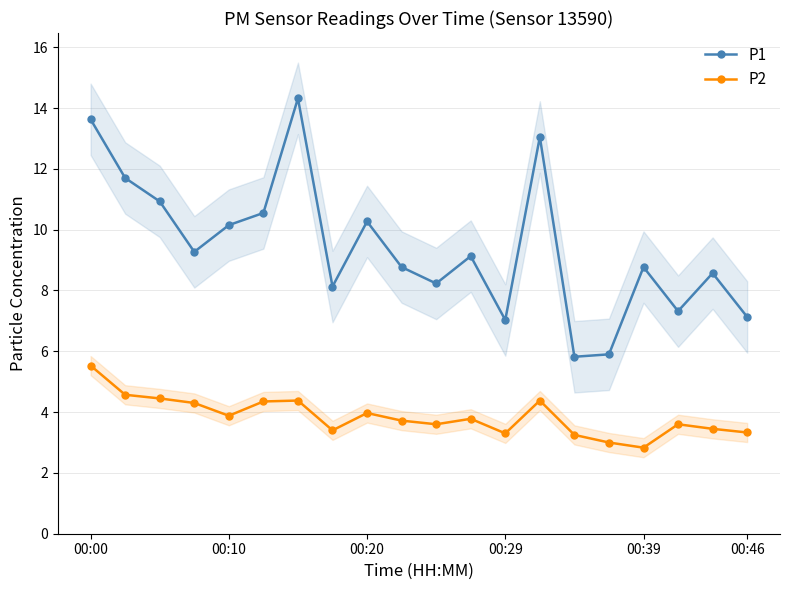

True or false: P2 has a value of 1.7 at 00:46.

False